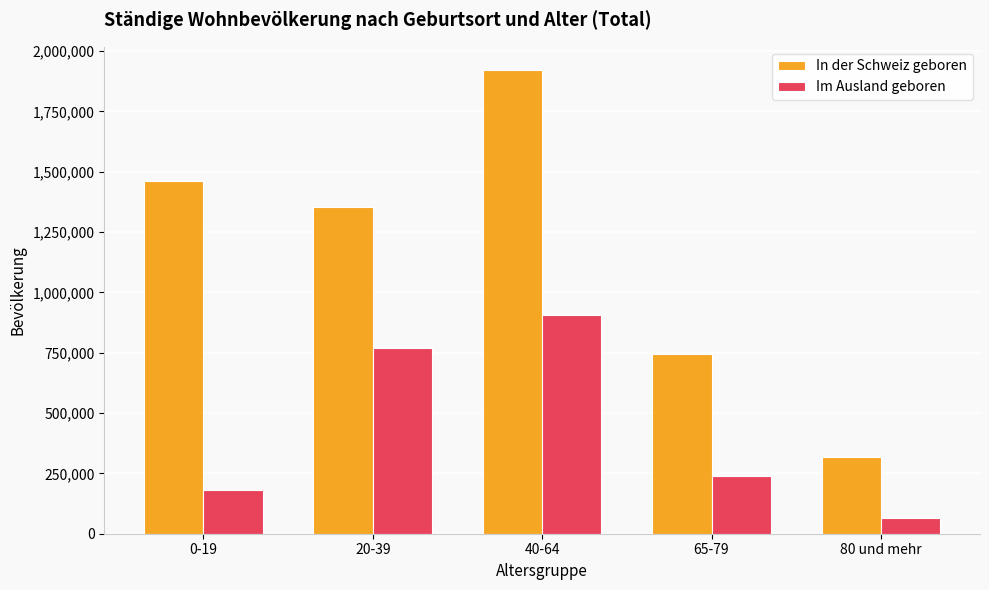

Which series changed the most between 20-39 and 65-79?

In der Schweiz geboren